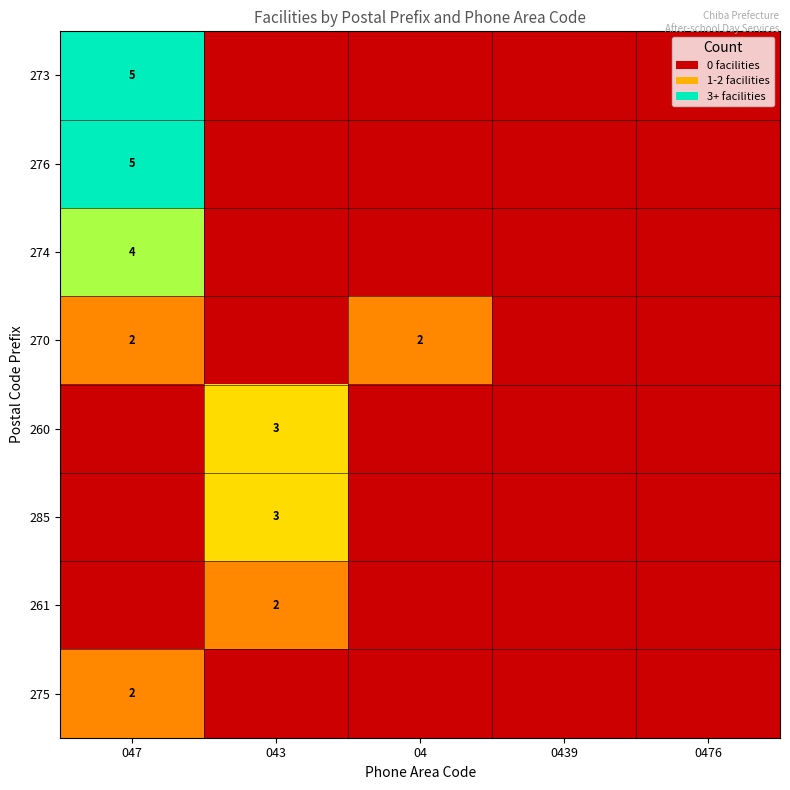

True or false: 270 has a value of 2 at 047.

True